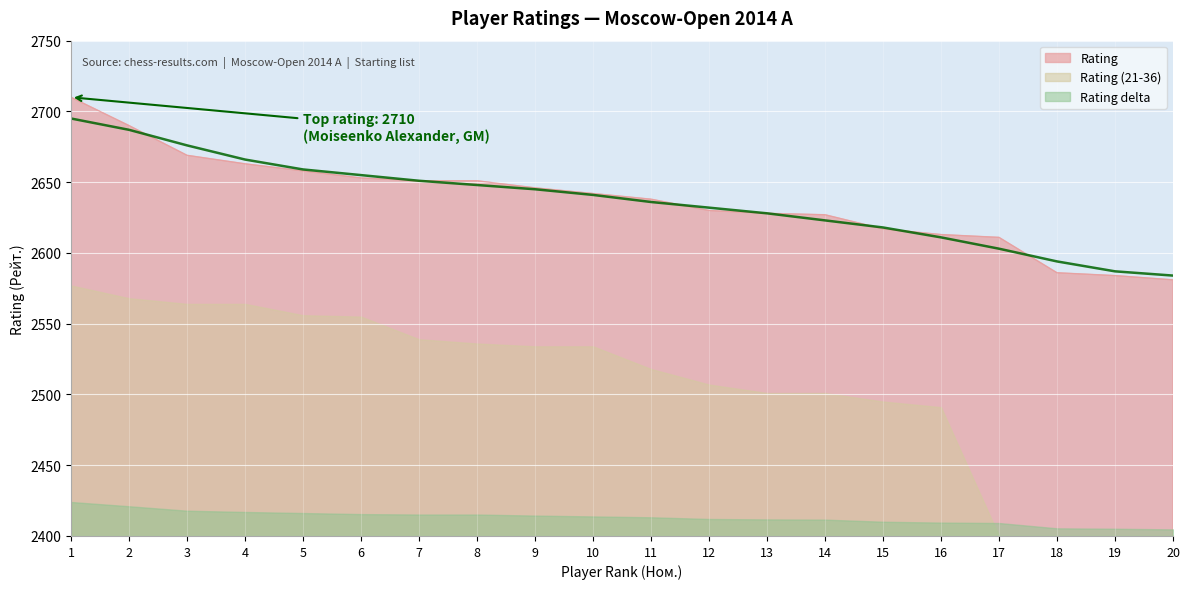

True or false: the data shows 1810 at 17.

False